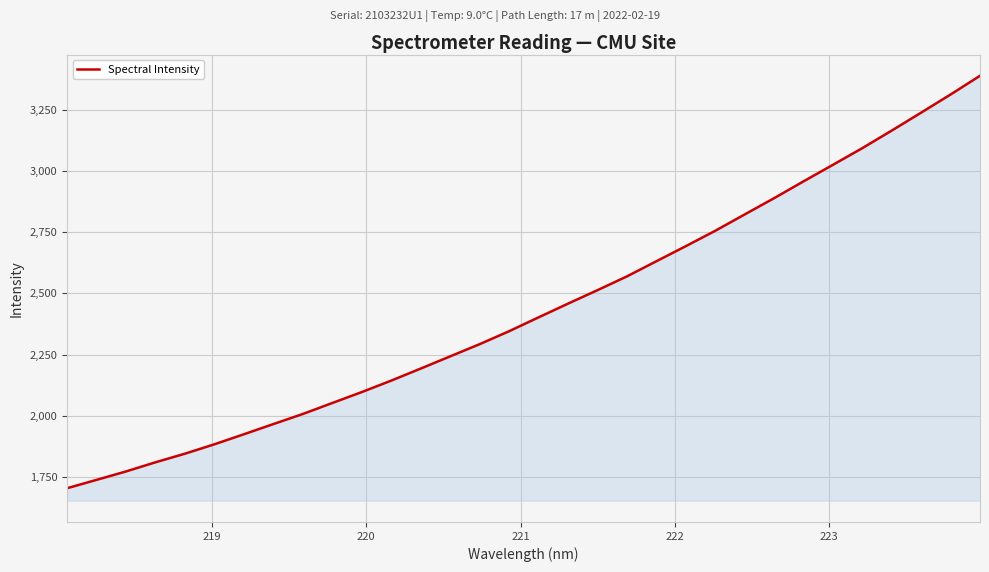

What is the greatest value displayed?

3388.8